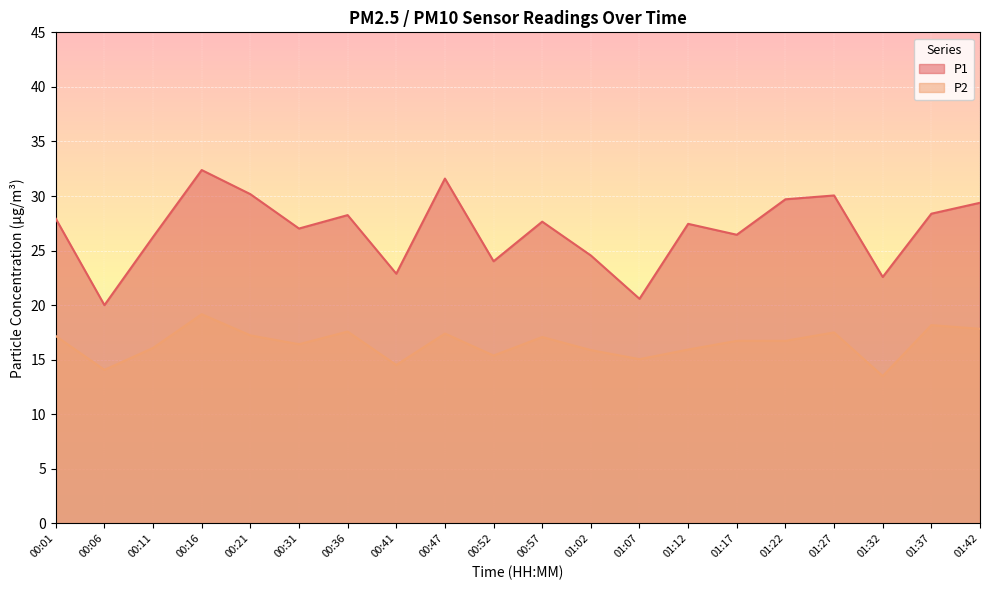

Reading right to left, what are all the values shown in this chart?

P1: 01:42=29.4	01:37=28.4	01:32=22.6	01:27=30.1	01:22=29.7	01:17=26.4	01:12=27.4	01:07=20.6	01:02=24.6	00:57=27.6	00:52=24.0	00:47=31.6	00:41=22.9	00:36=28.2	00:31=27.0	00:21=30.2	00:16=32.4	00:11=26.2	00:06=20.0	00:01=27.9
P2: 01:42=17.8	01:37=18.2	01:32=13.5	01:27=17.5	01:22=16.7	01:17=16.7	01:12=15.9	01:07=15.1	01:02=15.9	00:57=17.1	00:52=15.4	00:47=17.4	00:41=14.5	00:36=17.6	00:31=16.4	00:21=17.2	00:16=19.2	00:11=16.1	00:06=14.1	00:01=17.2